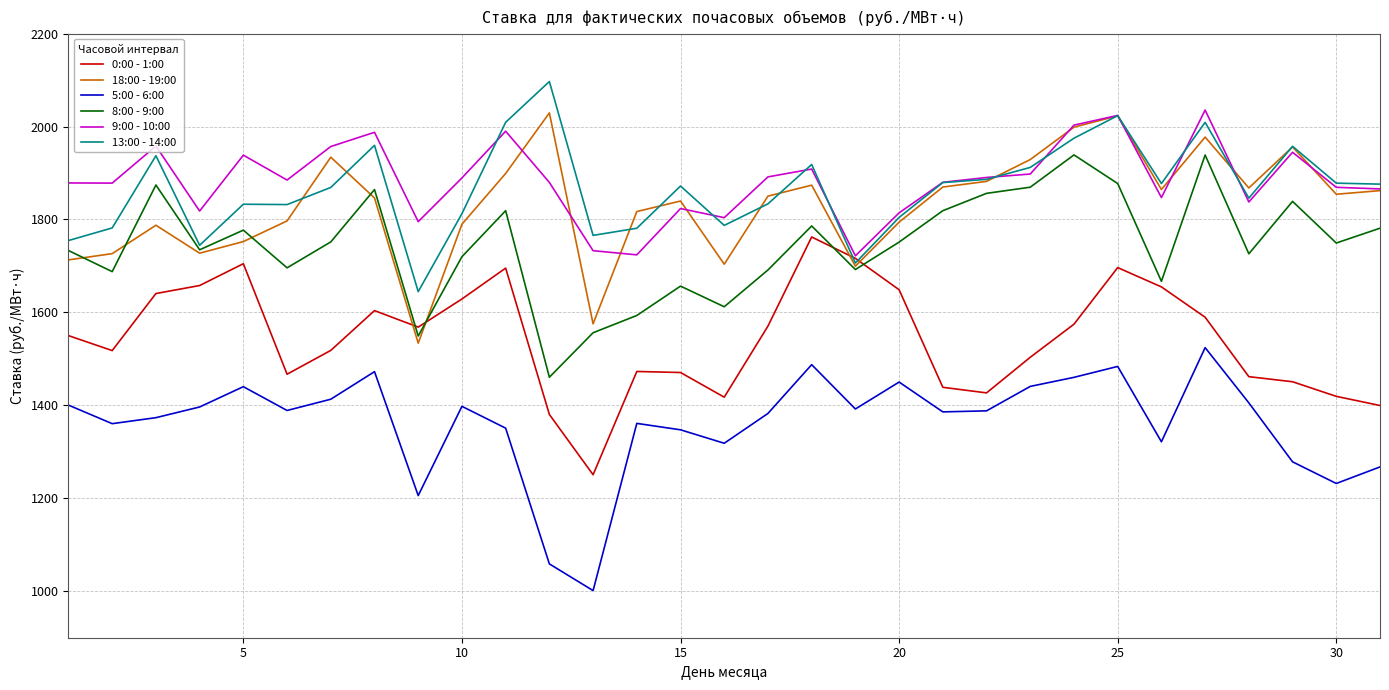

Which series has the largest range (max minus min)?

5:00 - 6:00